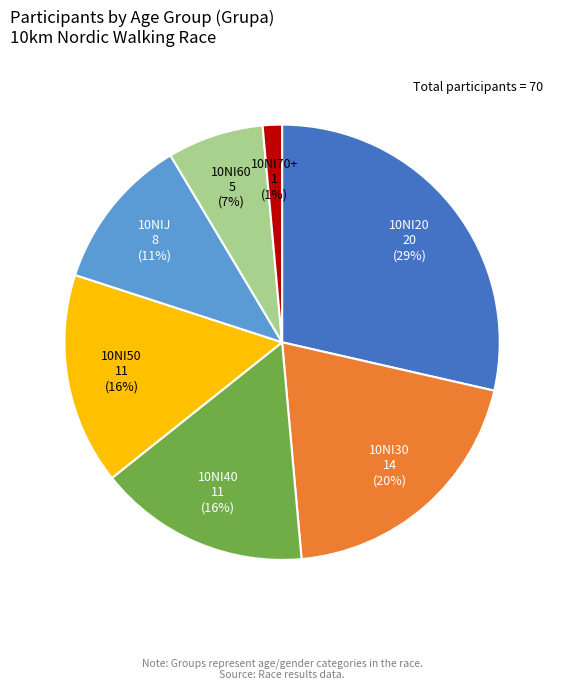

Is there any slice that represents more than half of the pie?

No